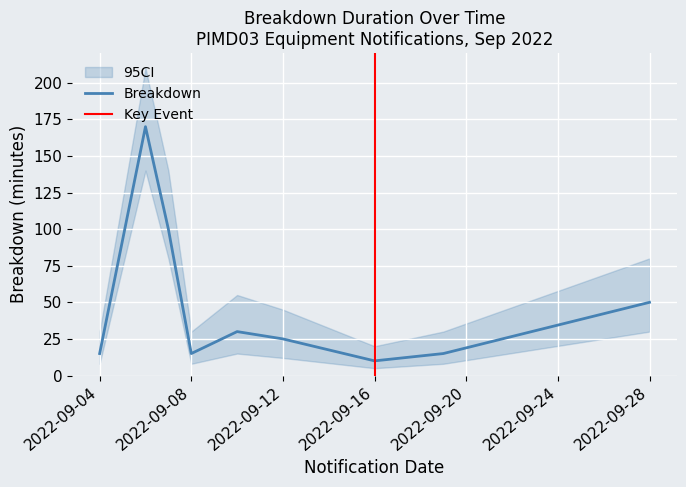

How many interior local valleys does the Breakdown series have?

2